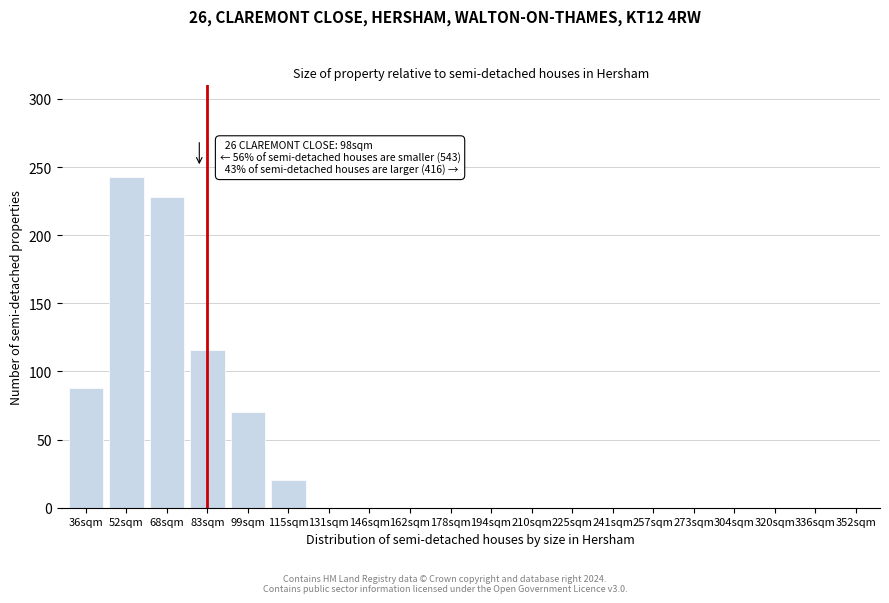

Reading left to right, what are all the values shown in this chart?

36sqm=88	52sqm=243	68sqm=228	83sqm=116	99sqm=70	115sqm=20	131sqm=0	146sqm=0	162sqm=0	178sqm=0	194sqm=0	210sqm=0	225sqm=0	241sqm=0	257sqm=0	273sqm=0	304sqm=0	320sqm=0	336sqm=0	352sqm=0